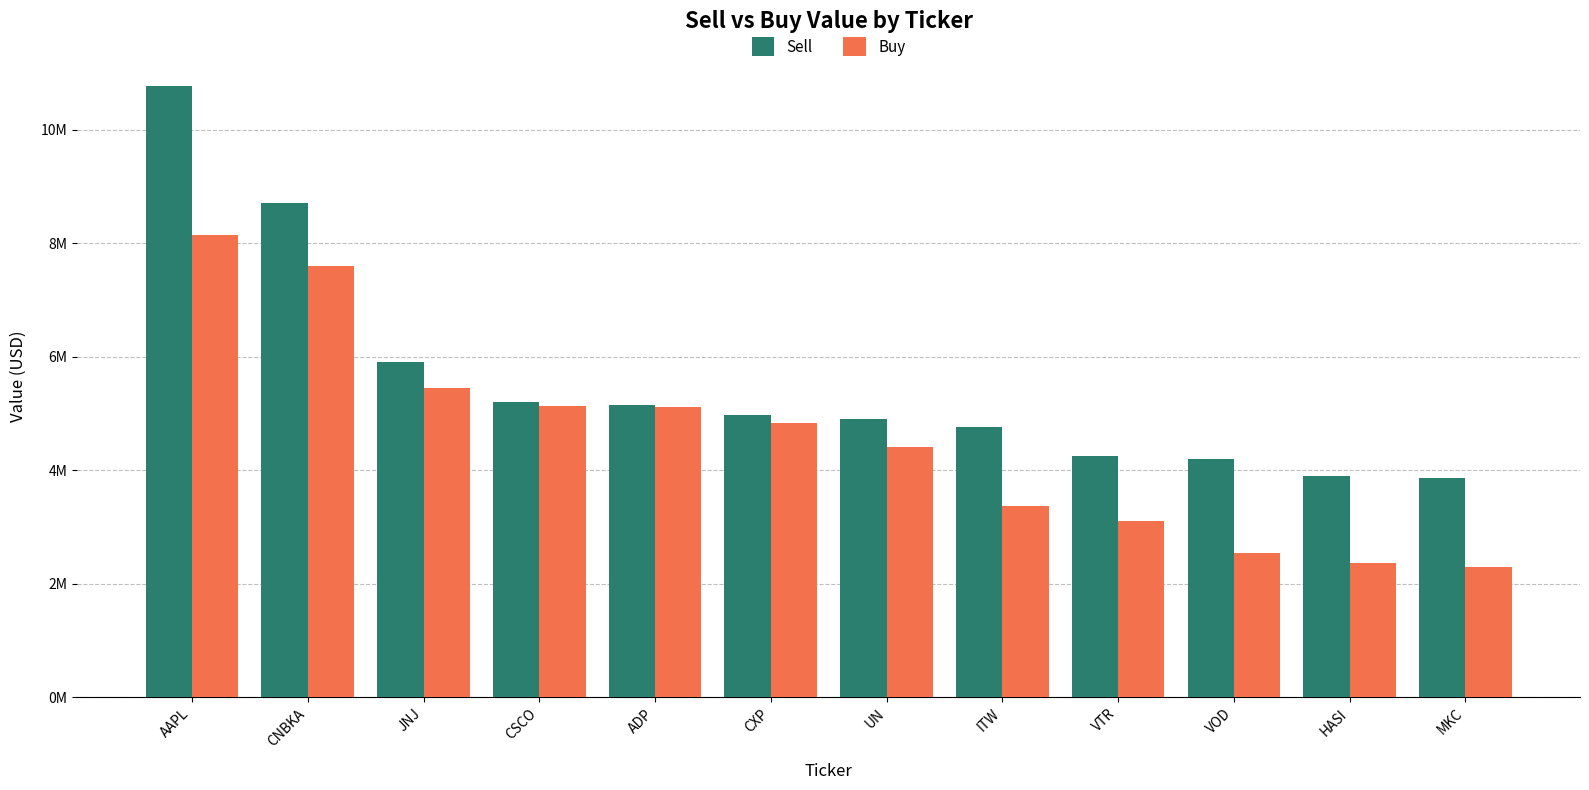

List the series in order of their peak value, lowest first.

Buy, Sell